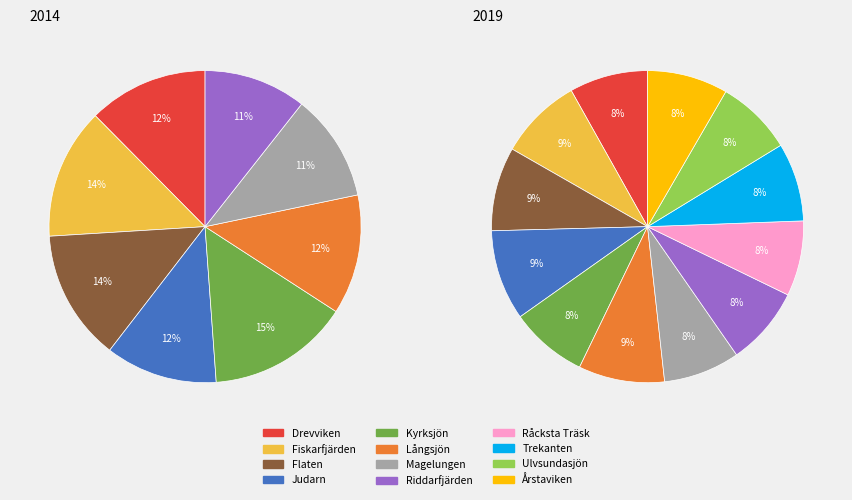

The Riddarfjärden slice represents 8% of the pie. True or false?

True